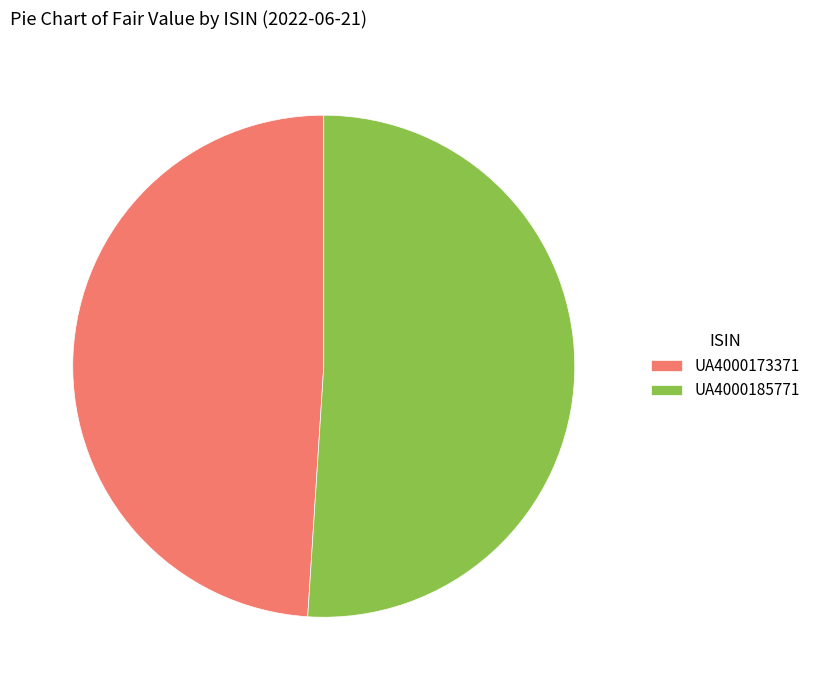

Which has a higher value, UA4000173371 or UA4000185771?

UA4000185771